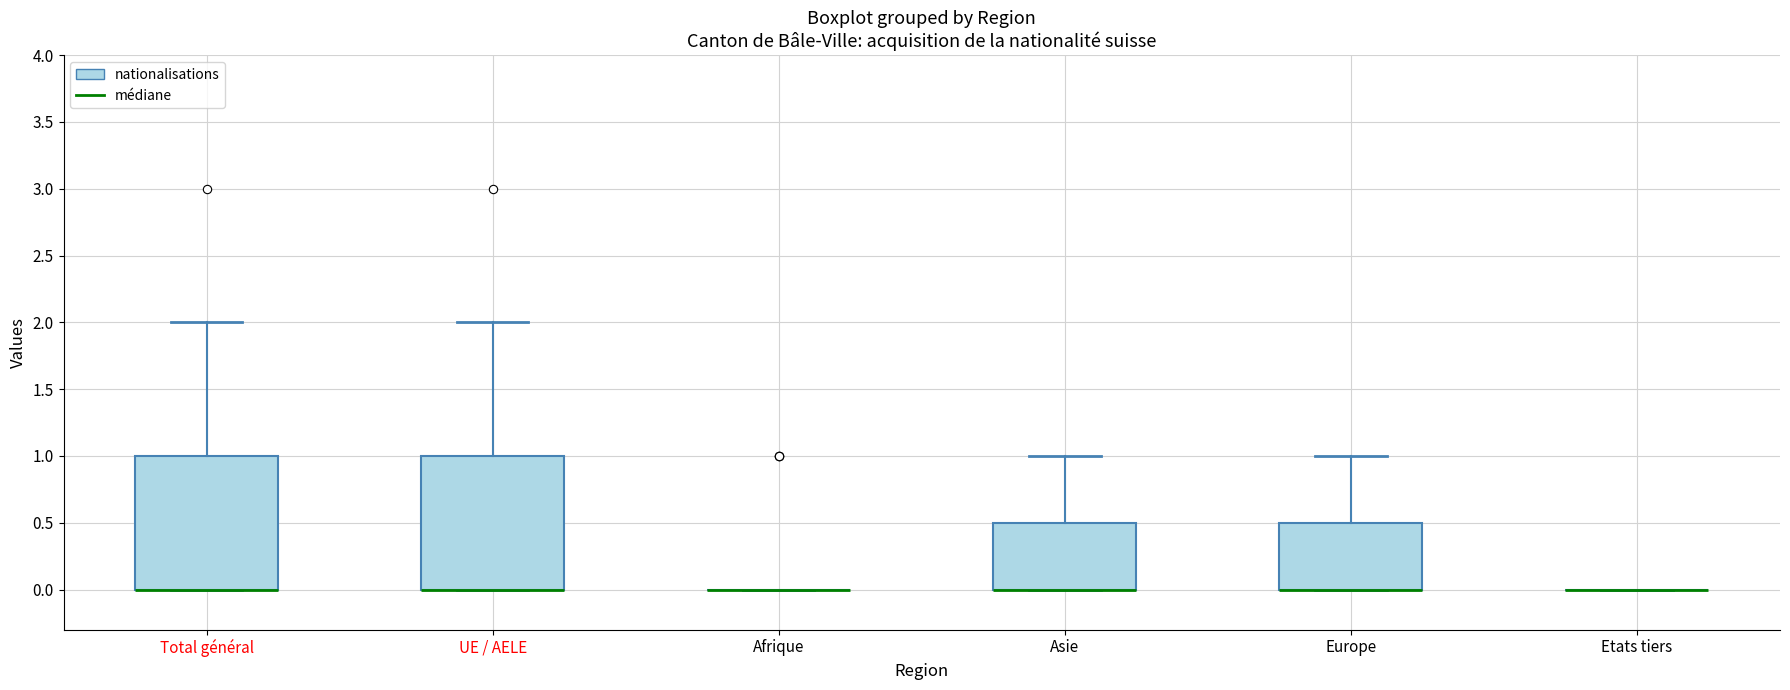

Reading left to right, read every box against the y-axis: the position of its median line, the range the box covers, and the ends of its whiskers. The values are not printed on the chart, so give them approximately, as read against the axis.

Total général: median 0.0 (drawn on the box's lower edge), box 0.0 to 1.0, whiskers 0.0 to 2.0
UE / AELE: median 0.0 (drawn on the box's lower edge), box 0.0 to 1.0, whiskers 0.0 to 2.0
Afrique: box collapsed to a line at 0.0, whiskers 0.0 to 0.0
Asie: median 0.0 (drawn on the box's lower edge), box 0.0 to 0.5, whiskers 0.0 to 1.0
Europe: median 0.0 (drawn on the box's lower edge), box 0.0 to 0.5, whiskers 0.0 to 1.0
Etats tiers: box collapsed to a line at 0.0, whiskers 0.0 to 0.0